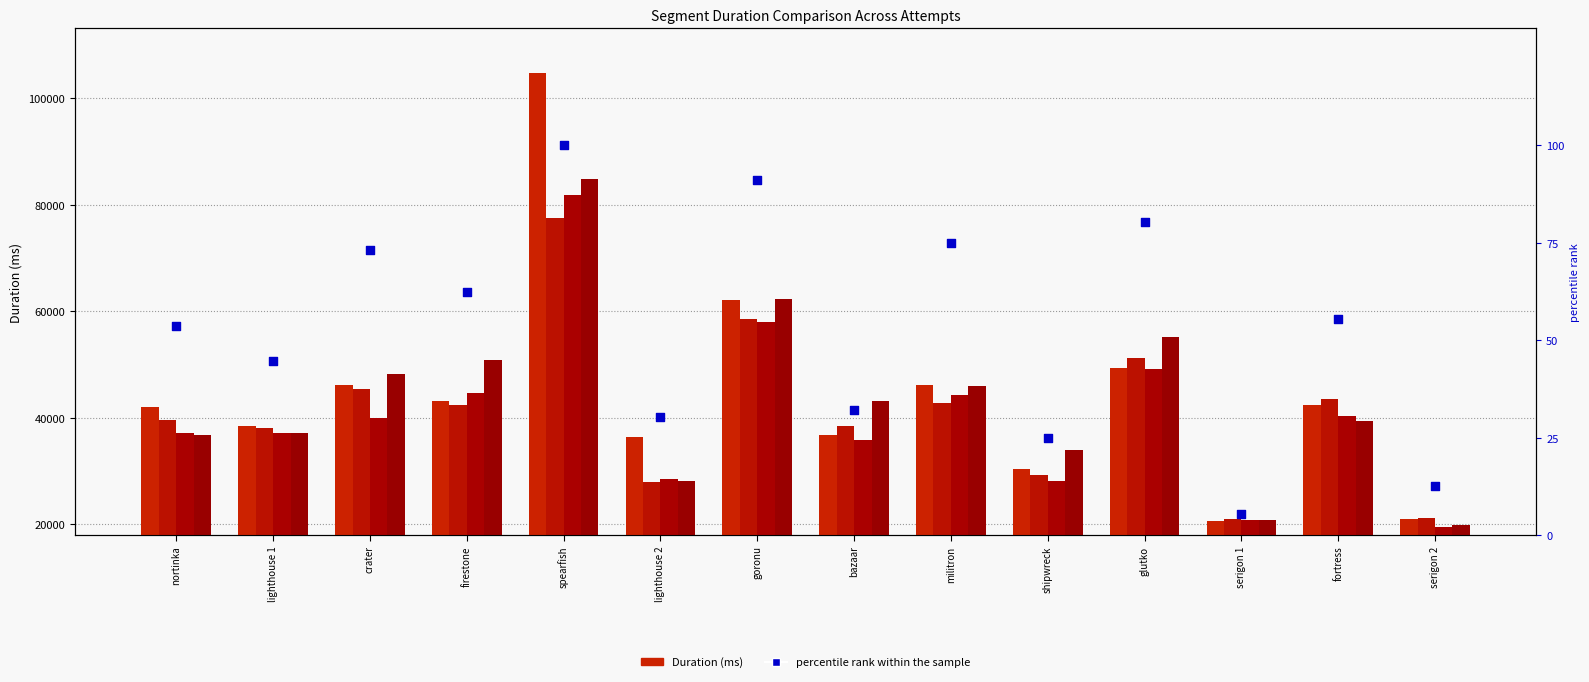

What is the total value across all series at crater?

179977.2